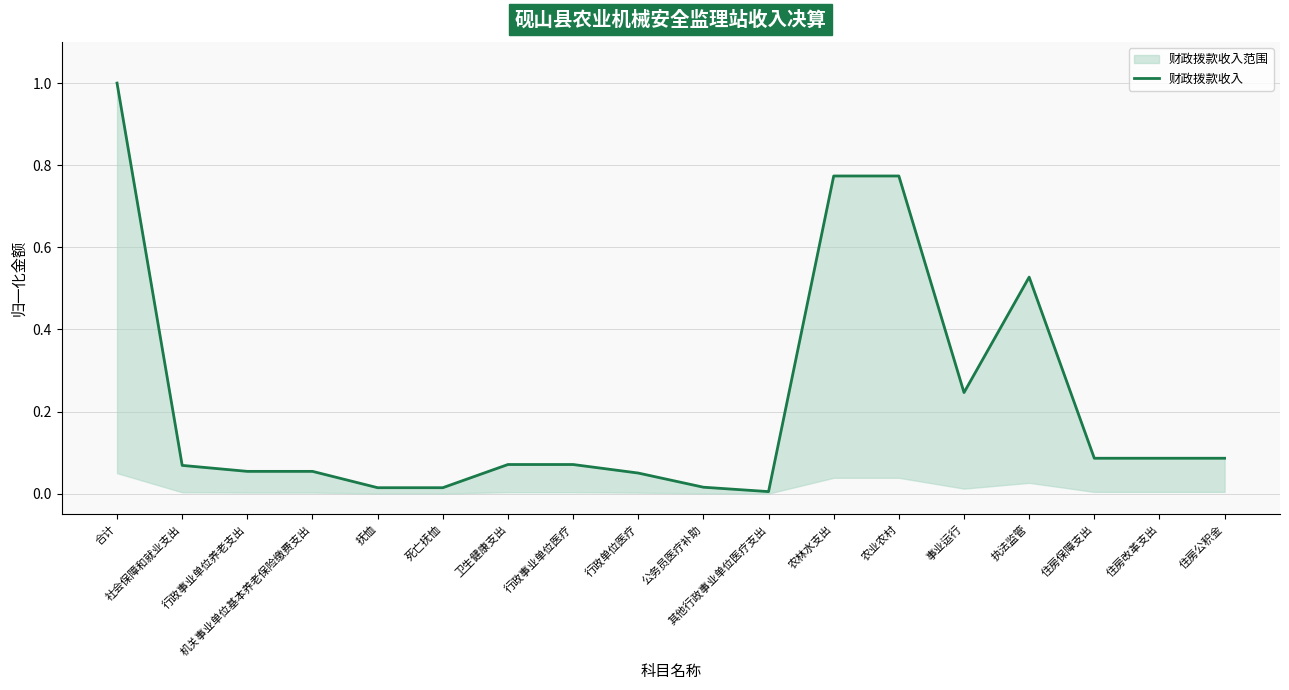

What is the difference between the values at 农林水支出 and 抚恤?

0.8